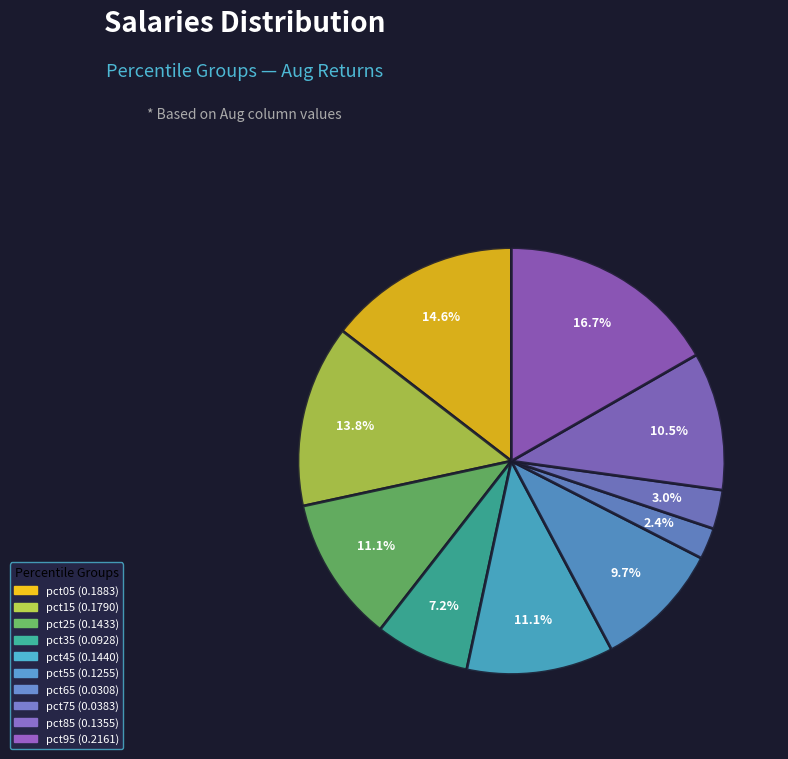

The pct25 slice represents 22% of the pie. True or false?

False